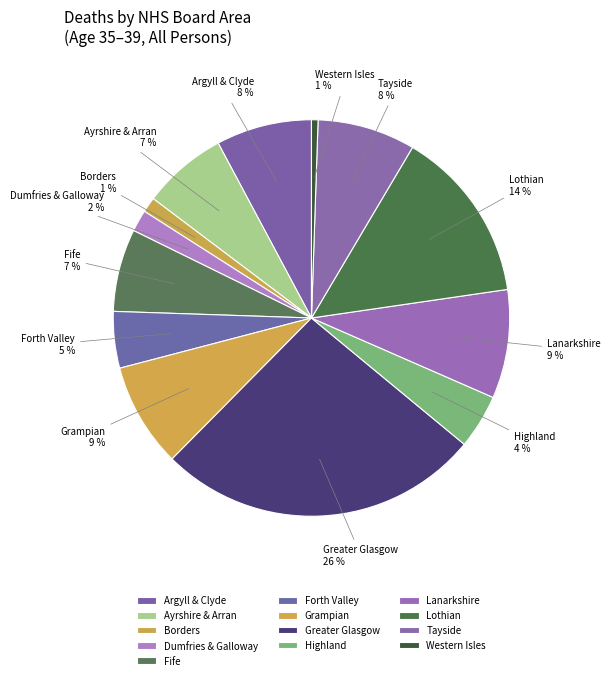

To the nearest percent, what is the difference between the Forth Valley and Dumfries & Galloway slice percentages?

3%